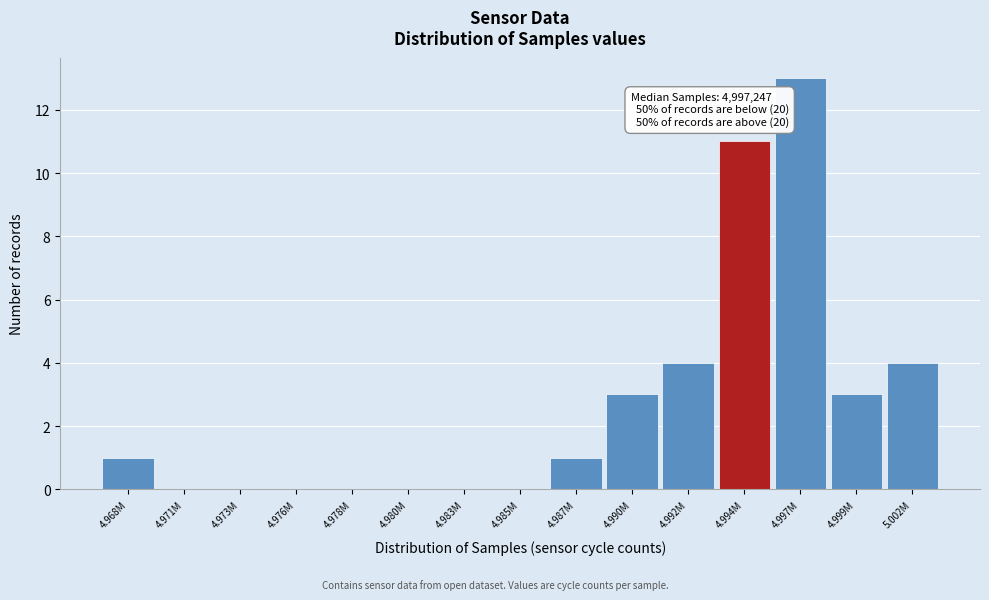

Reading left to right, extract all data points from this chart.

4.968M=1	4.971M=0	4.973M=0	4.976M=0	4.978M=0	4.980M=0	4.983M=0	4.985M=0	4.987M=1	4.990M=3	4.992M=4	4.994M=11	4.997M=13	4.999M=3	5.002M=4